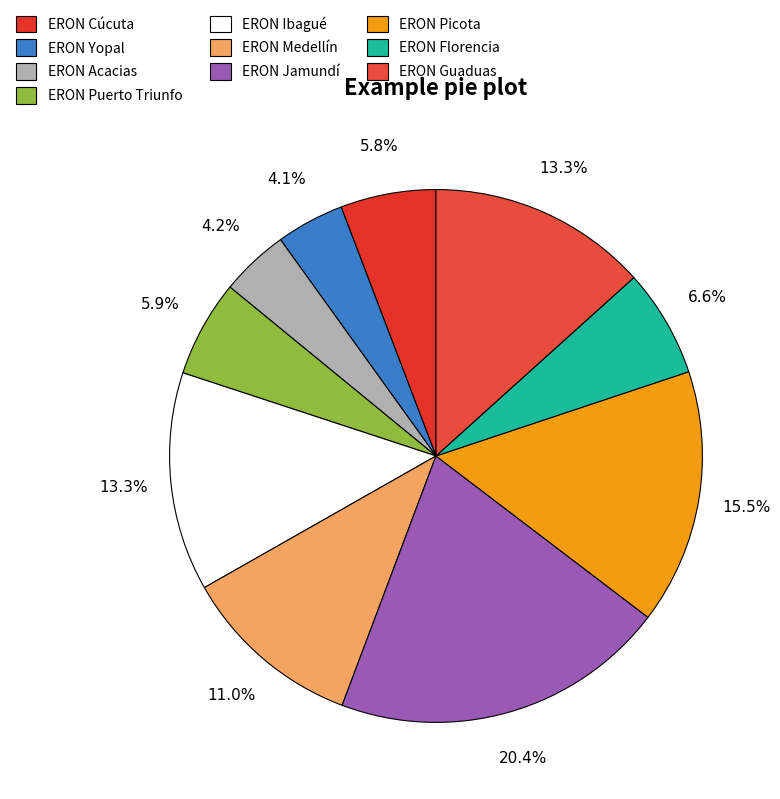

Which category has the smallest portion of the pie?

ERON Yopal